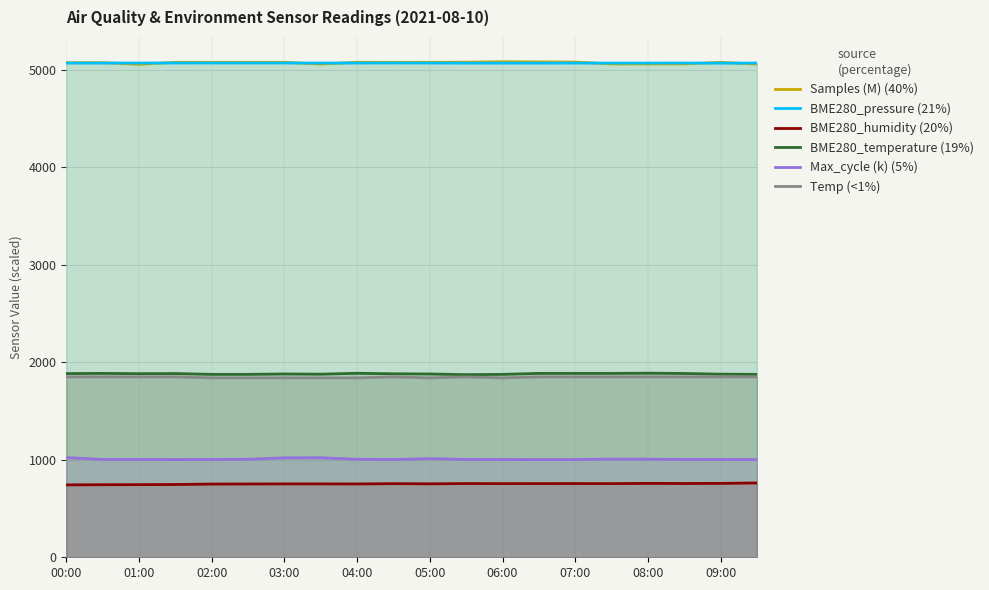

What is the spread (max minus min) of values at 02:00?

4325.6